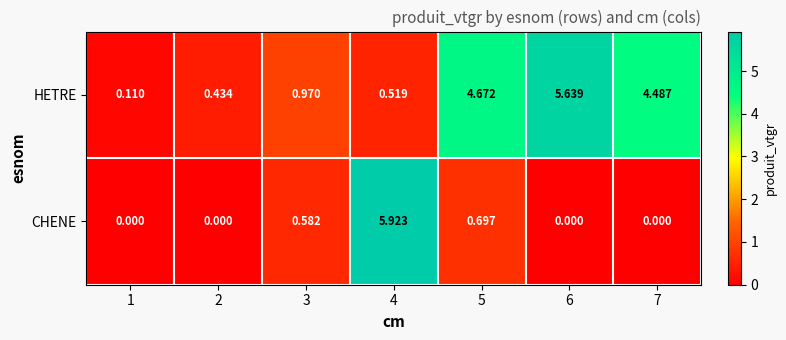

Is the value of CHENE at 1 greater than the value of HETRE at 2?

No